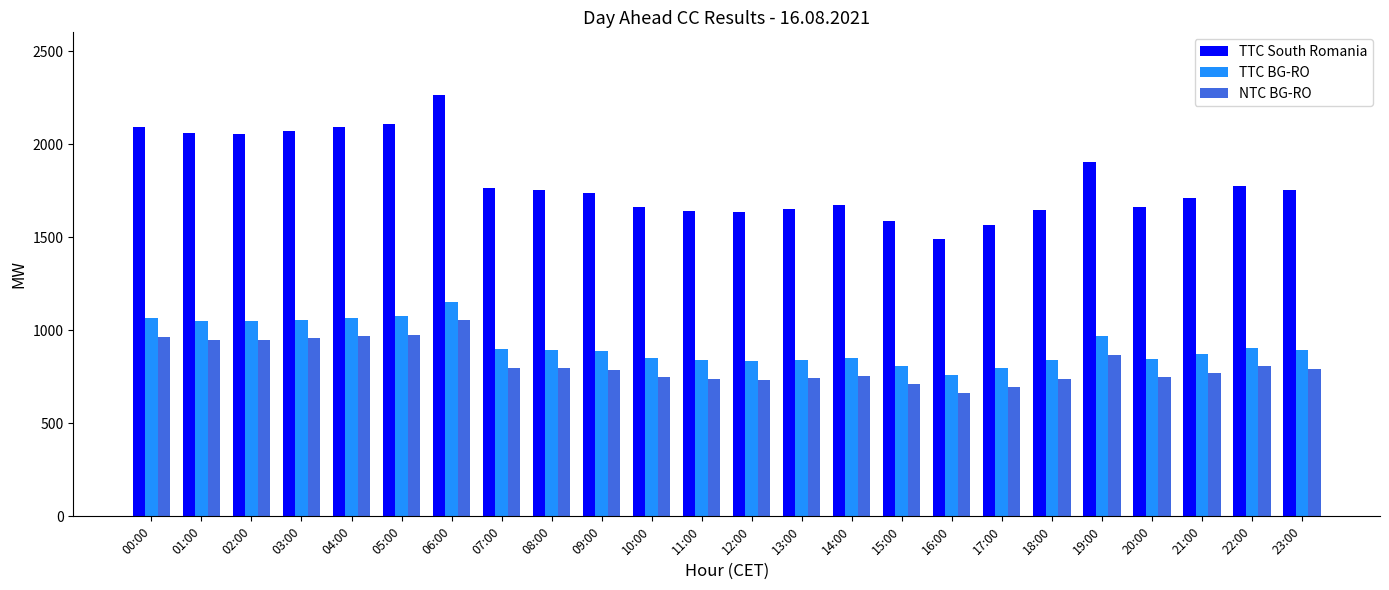

What is the difference between the second highest and minimum values in the TTC BG-RO series?

316